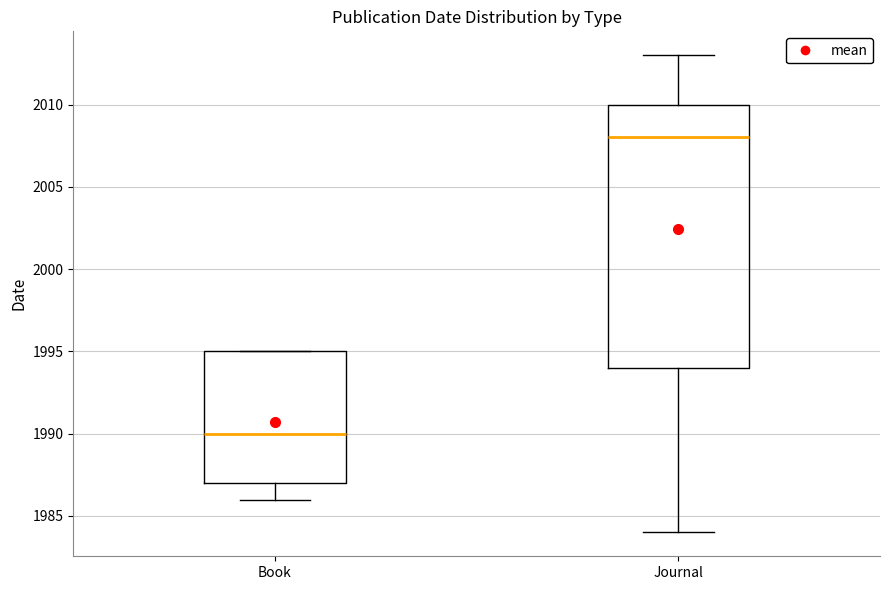

Reading left to right, read every box against the y-axis: the position of its median line, the range the box covers, and the ends of its whiskers. The values are not printed on the chart, so give them approximately, as read against the axis.

Book: median 1990, box 1987 to 1995, whiskers 1986 to 1995
Journal: median 2008, box 1994 to 2010, whiskers 1984 to 2013